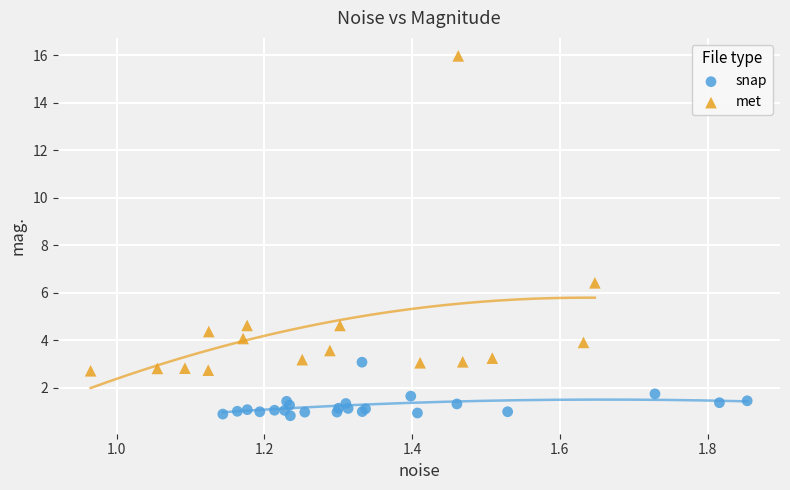

What are all the series names shown in the legend?

snap, met